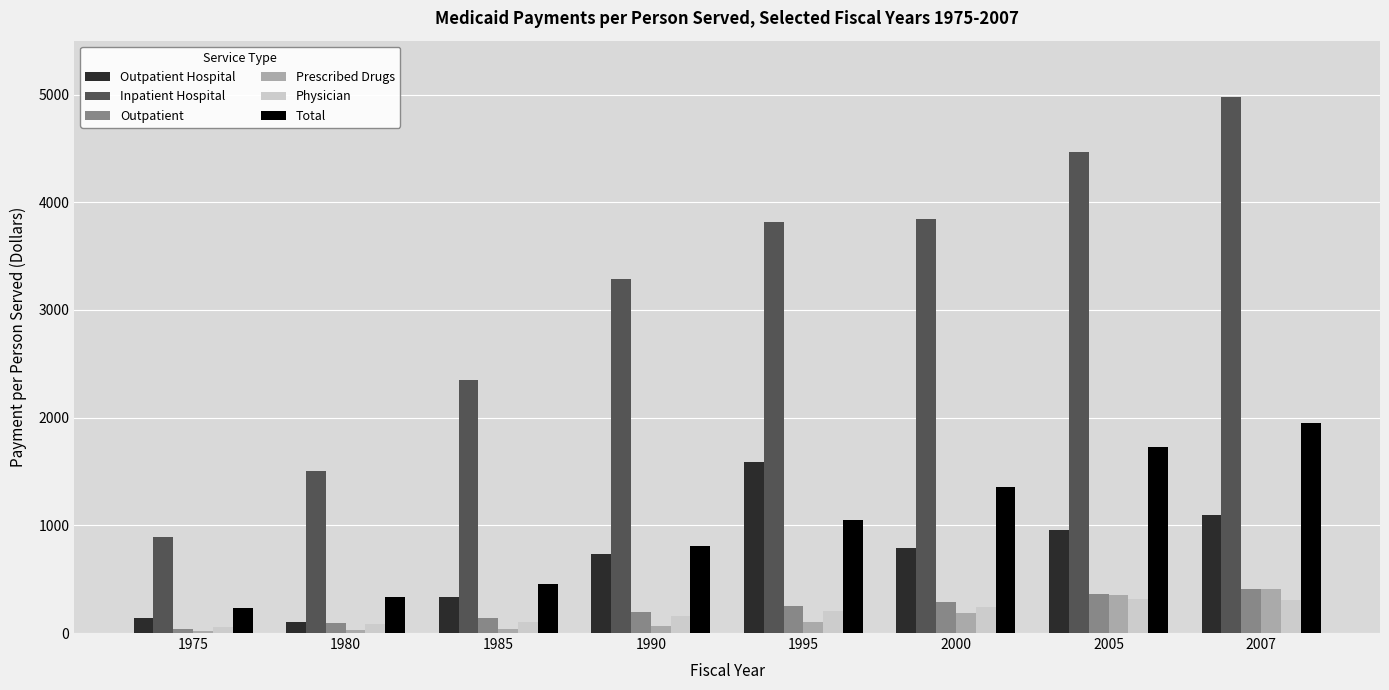

What is the difference between the Inpatient Hospital values at 2000 and 1995?

24.7